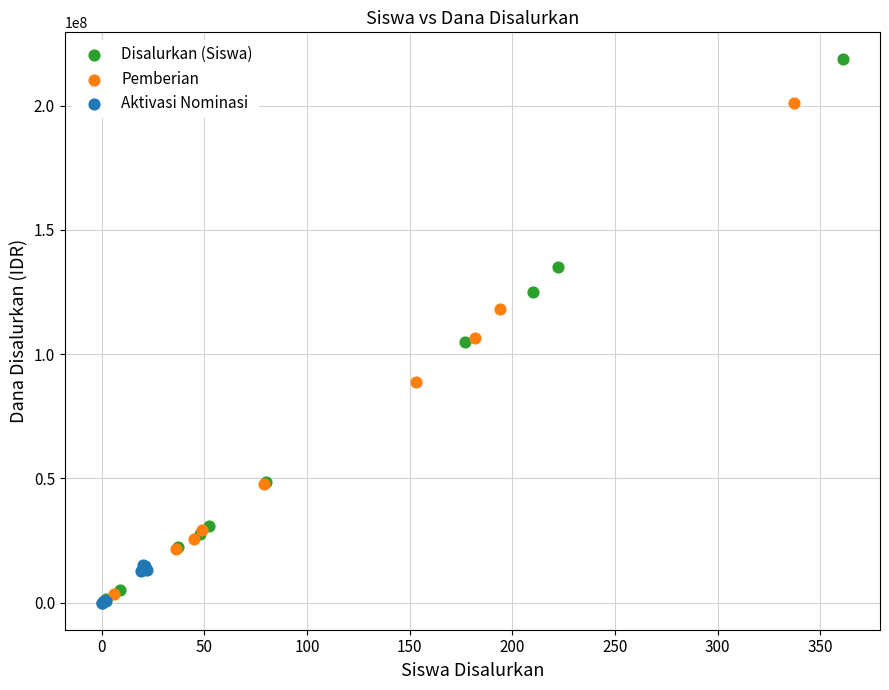

What are all the series names shown in the legend?

Disalurkan (Siswa), Pemberian, Aktivasi Nominasi